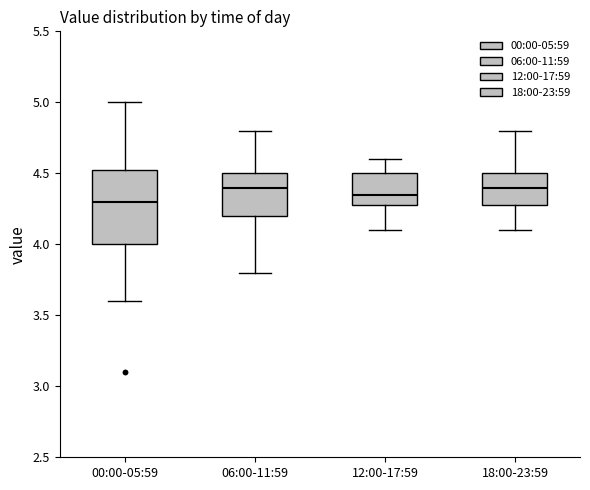

Reading left to right, read every box against the y-axis: the position of its median line, the range the box covers, and the ends of its whiskers. The values are not printed on the chart, so give them approximately, as read against the axis.

00:00-05:59: median 4.30, box 4.00 to 4.55, whiskers 3.60 to 5.00
06:00-11:59: median 4.40, box 4.20 to 4.50, whiskers 3.80 to 4.80
12:00-17:59: median 4.35, box 4.30 to 4.50, whiskers 4.10 to 4.60
18:00-23:59: median 4.40, box 4.30 to 4.50, whiskers 4.10 to 4.80